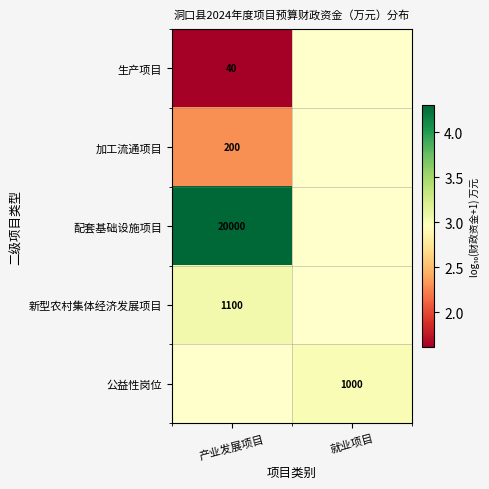

List the series in order of their peak value, highest first.

配套基础设施项目, 新型农村集体经济发展项目, 公益性岗位, 加工流通项目, 生产项目